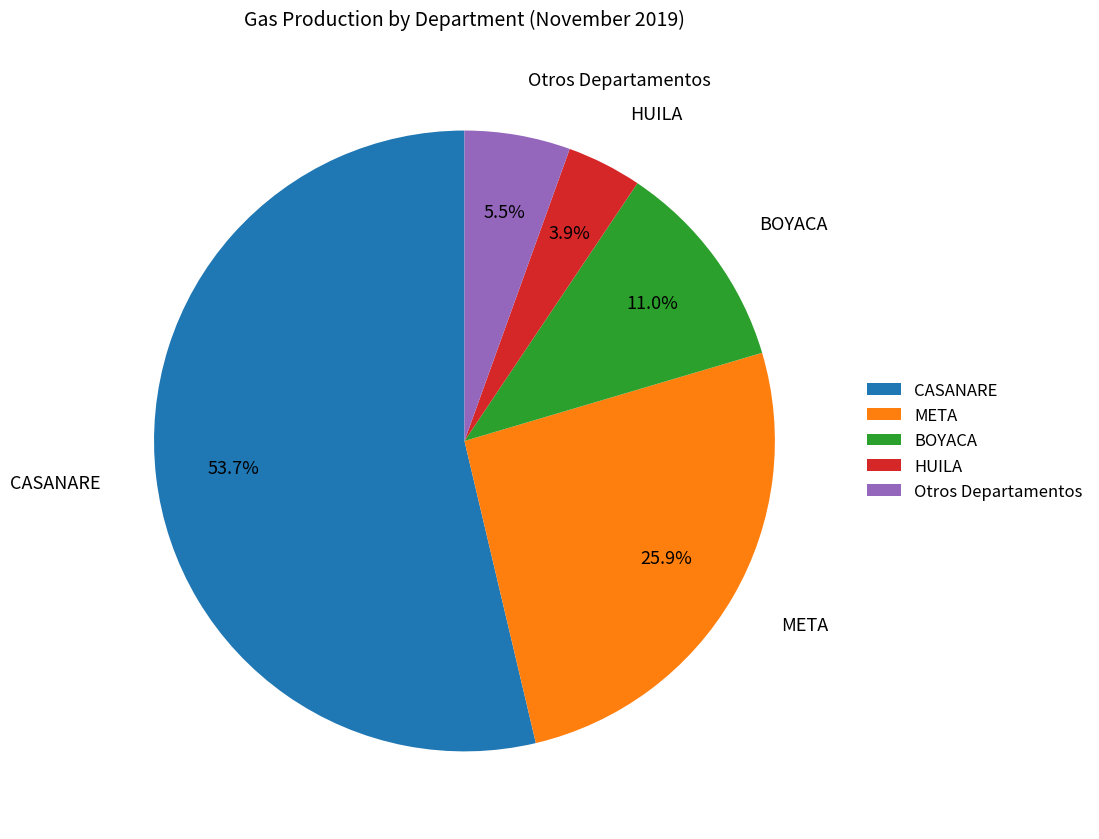

What percentage is the CASANARE slice, to the nearest percent?

54%